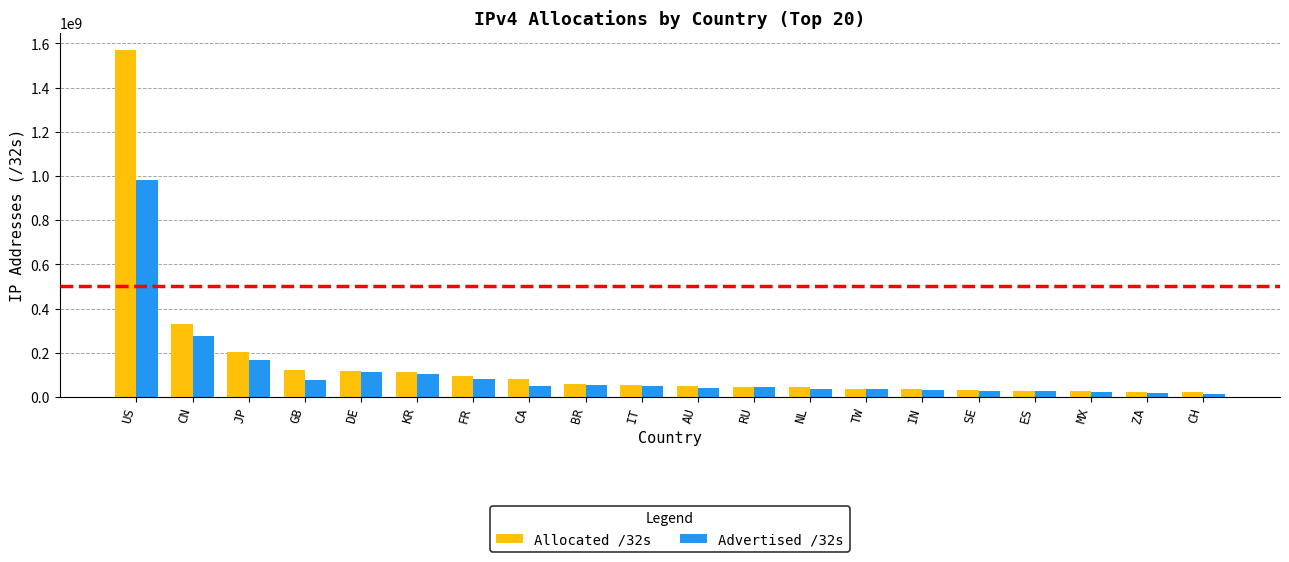

What position from the left is ZA?

19